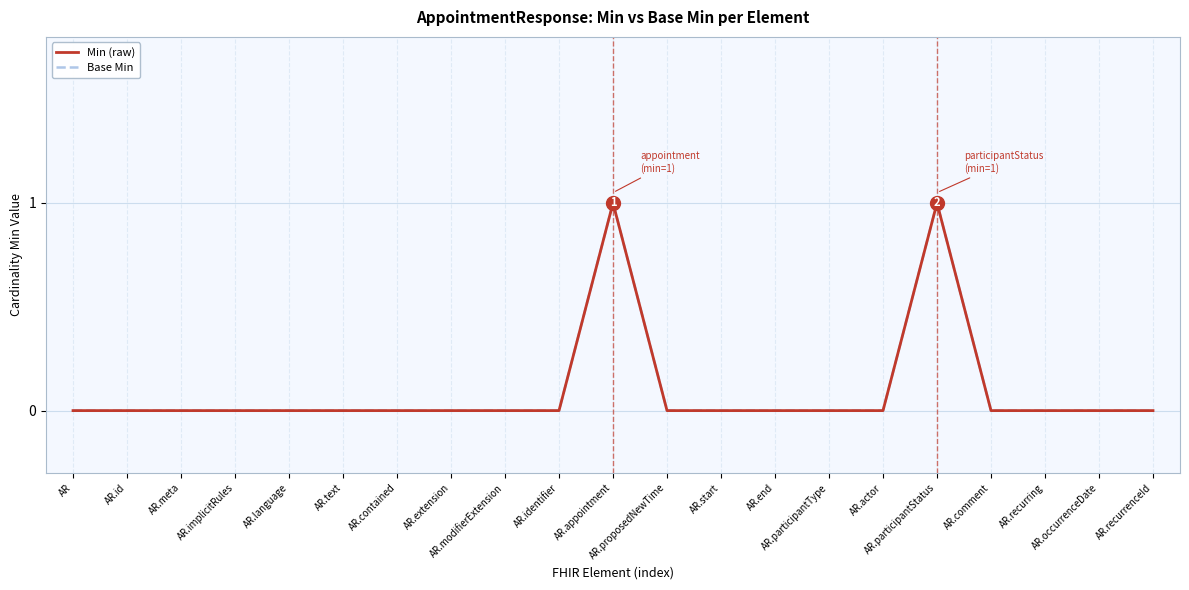

At which category does the chart reach its peak across all series?

AR.appointment